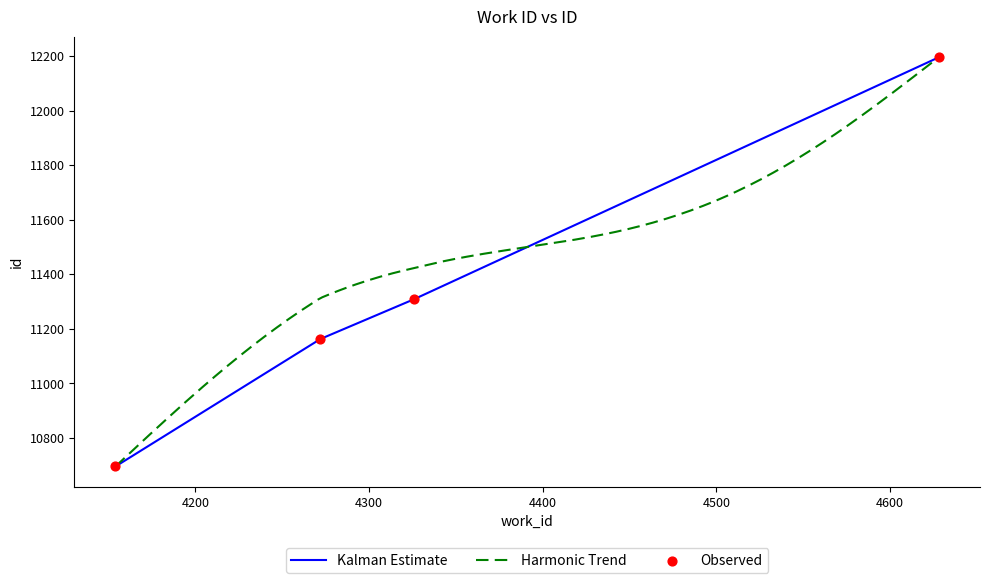

What is the total value across all series at 4326?

22618